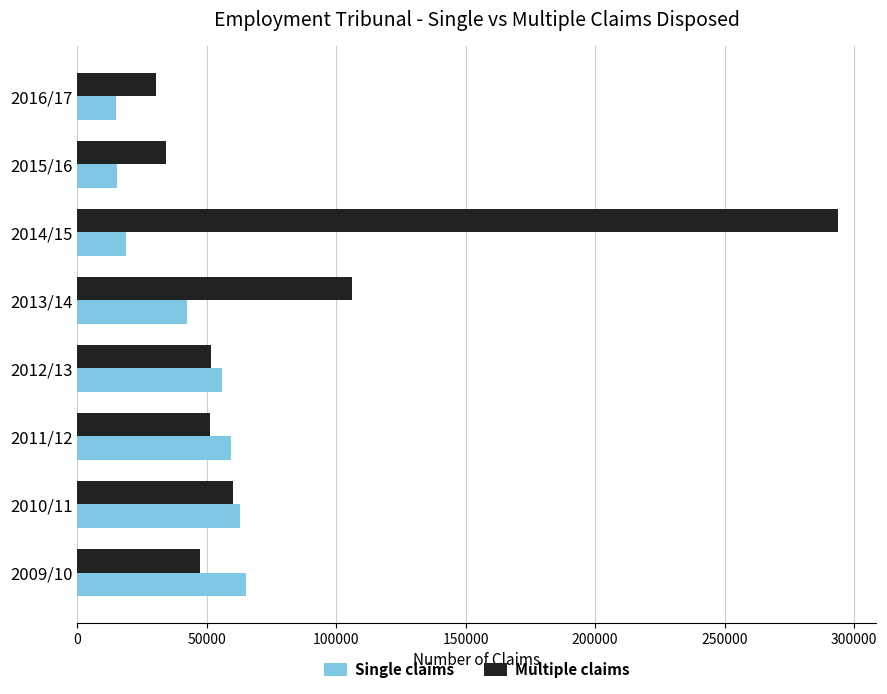

Which series has the widest spread of values?

Multiple claims